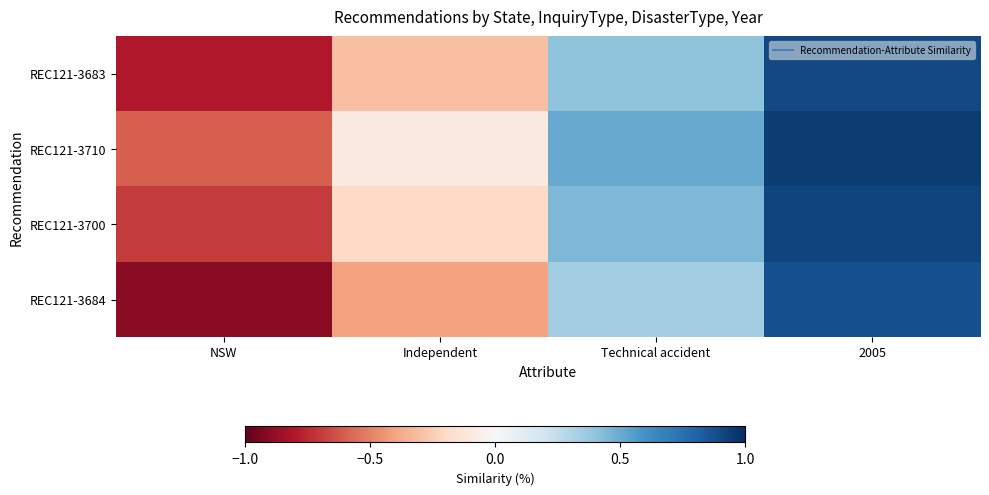

How many series are shown in this chart?

4